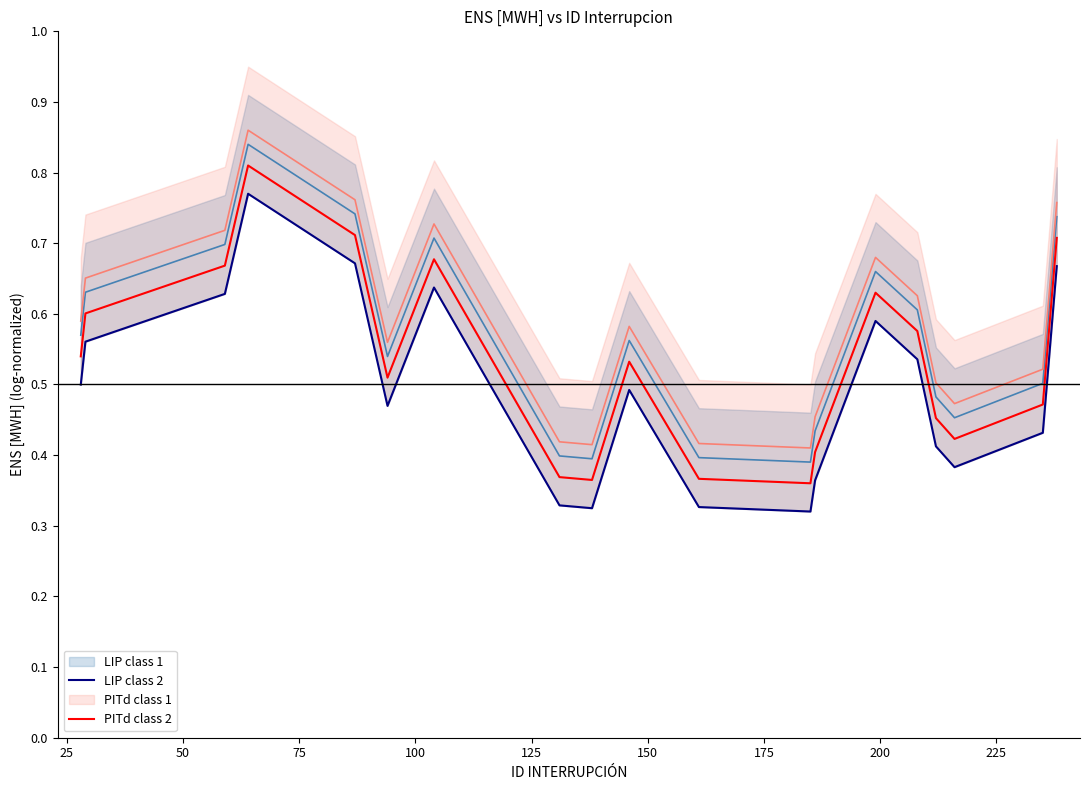

In PITd class 2, how many points are lower than both neighbors (excluding endpoints)?

4